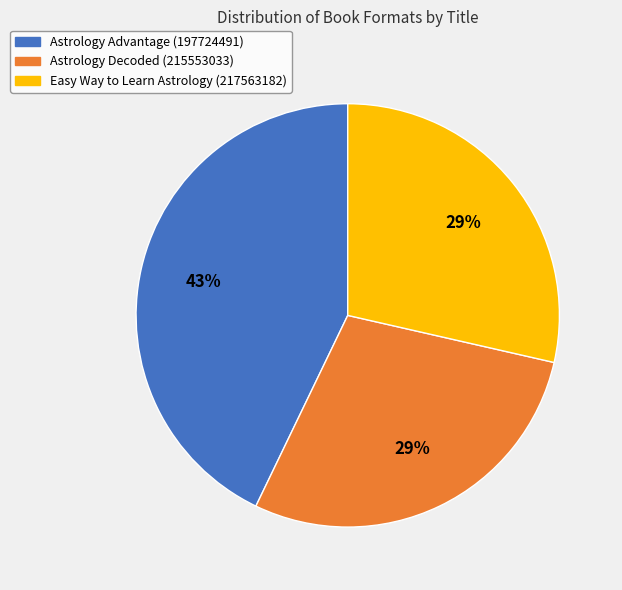

Does Astrology Advantage (197724491) account for over 50% of the chart?

No